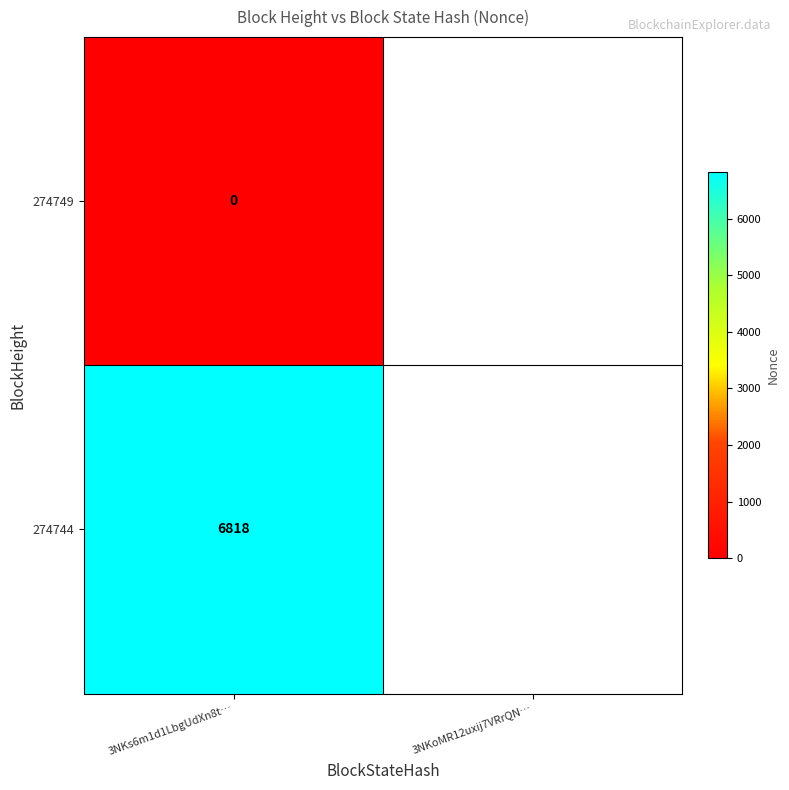

How many distinct data groups are displayed?

2